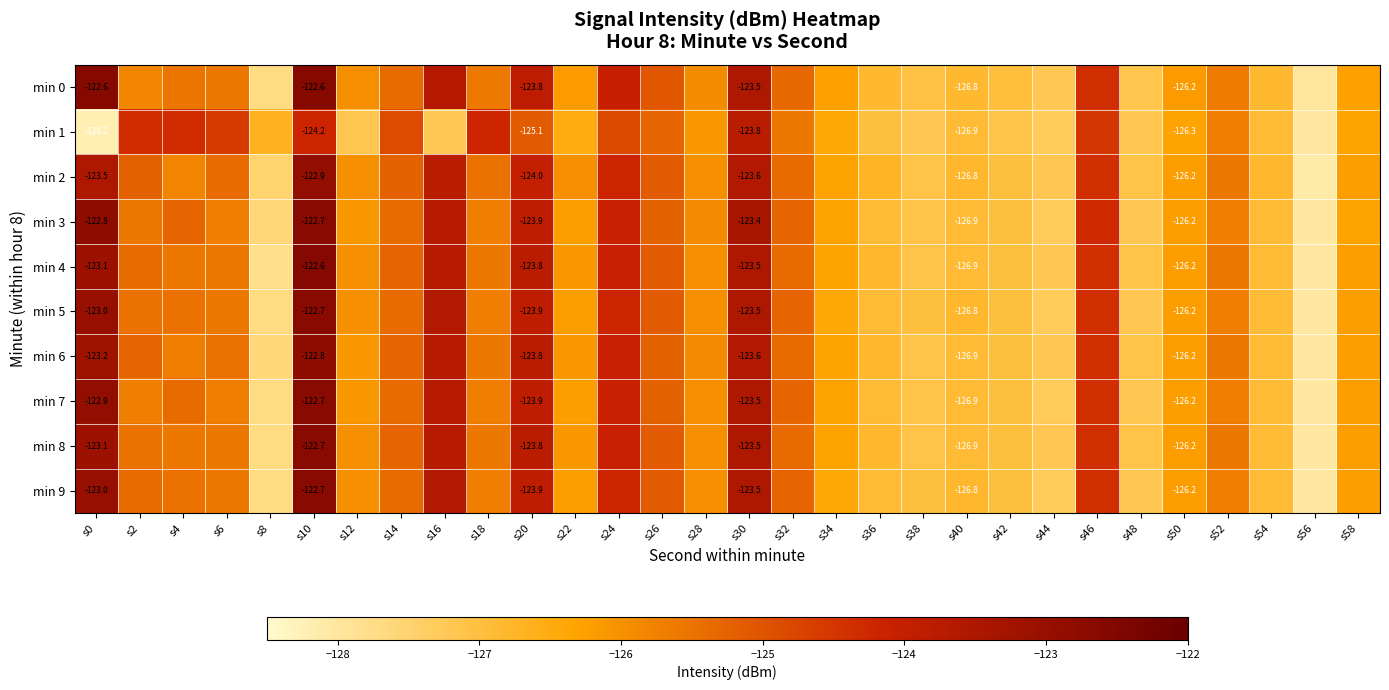

The min 9 series shows -182.5 at s34. True or false?

False